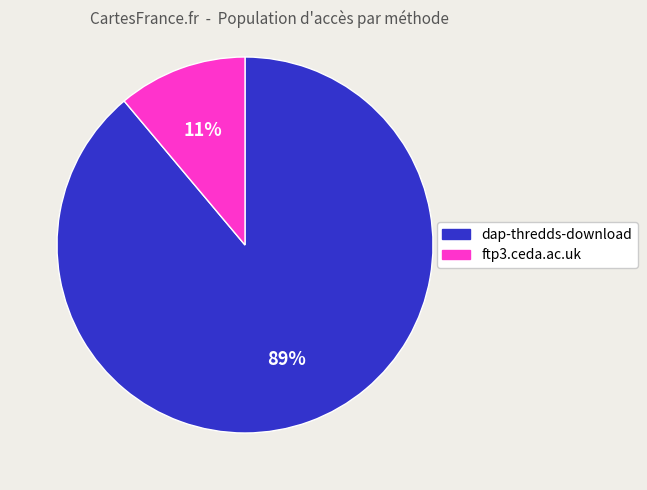

Do dap-thredds-download and ftp3.ceda.ac.uk together represent more than half of the pie?

Yes